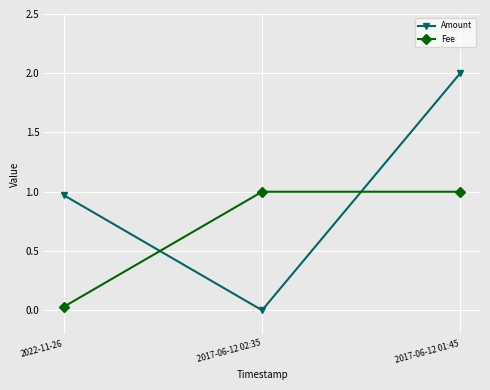

Is the value of Fee at 2017-06-12 02:35 greater than the value of Amount at 2017-06-12 01:45?

No